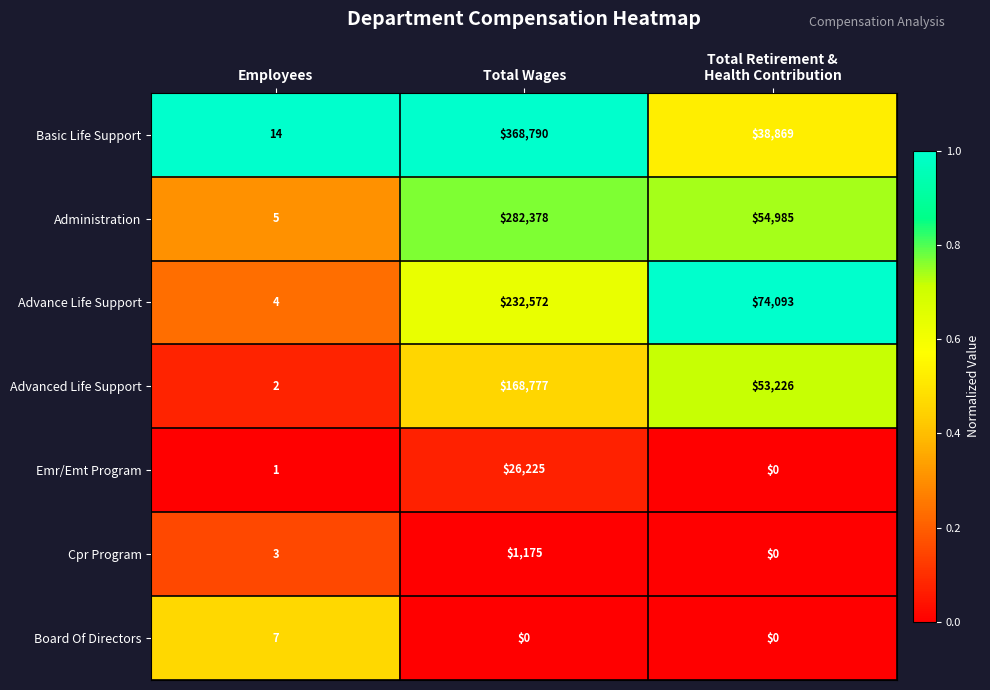

Rank the series by their maximum value, from highest to lowest.

Basic Life Support, Administration, Advance Life Support, Advanced Life Support, Emr/Emt Program, Cpr Program, Board Of Directors